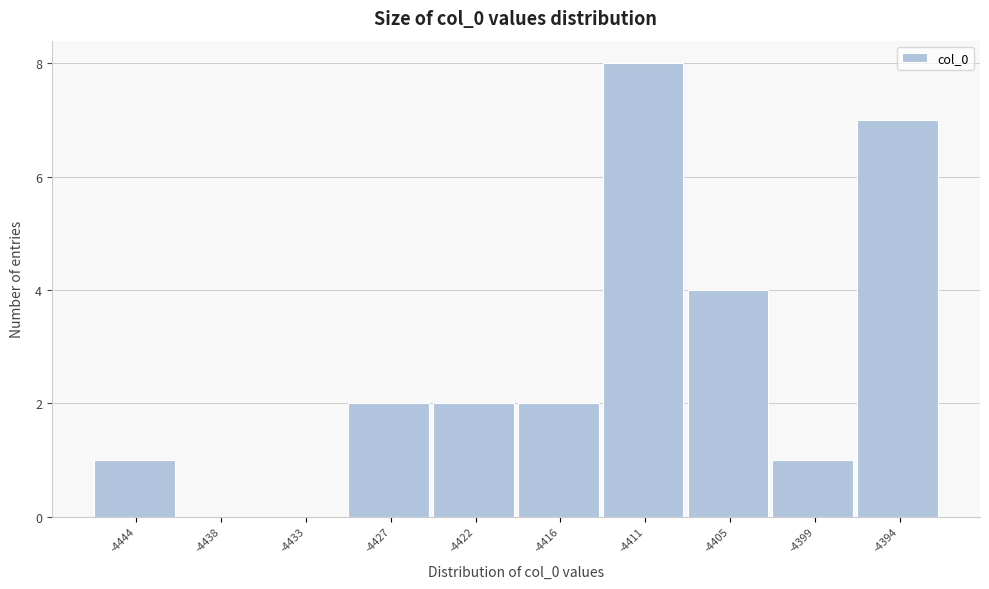

Which range on the x-axis has the tallest bar?

-4413 to -4408